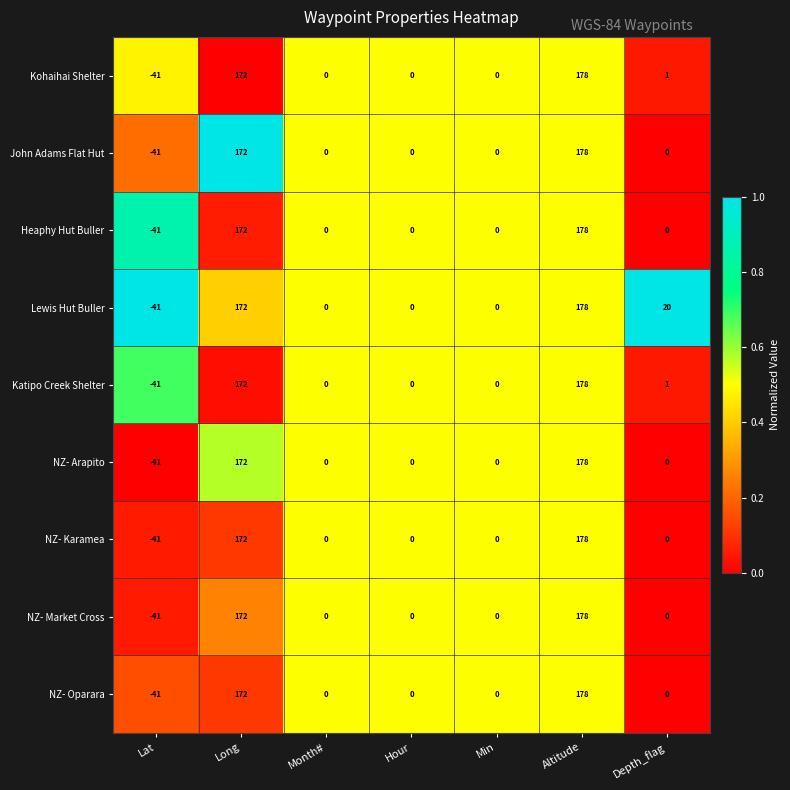

At which label does NZ- Market Cross first exceed 0?

Long